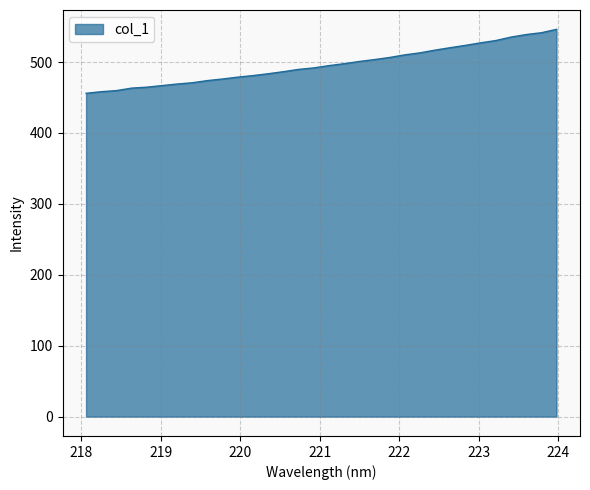

What is the minimum value shown in the chart?

456.0